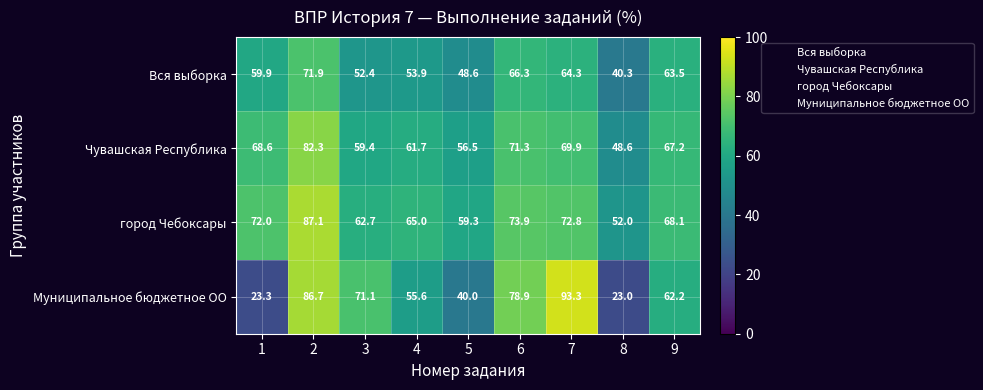

What is the greatest value displayed?

93.3